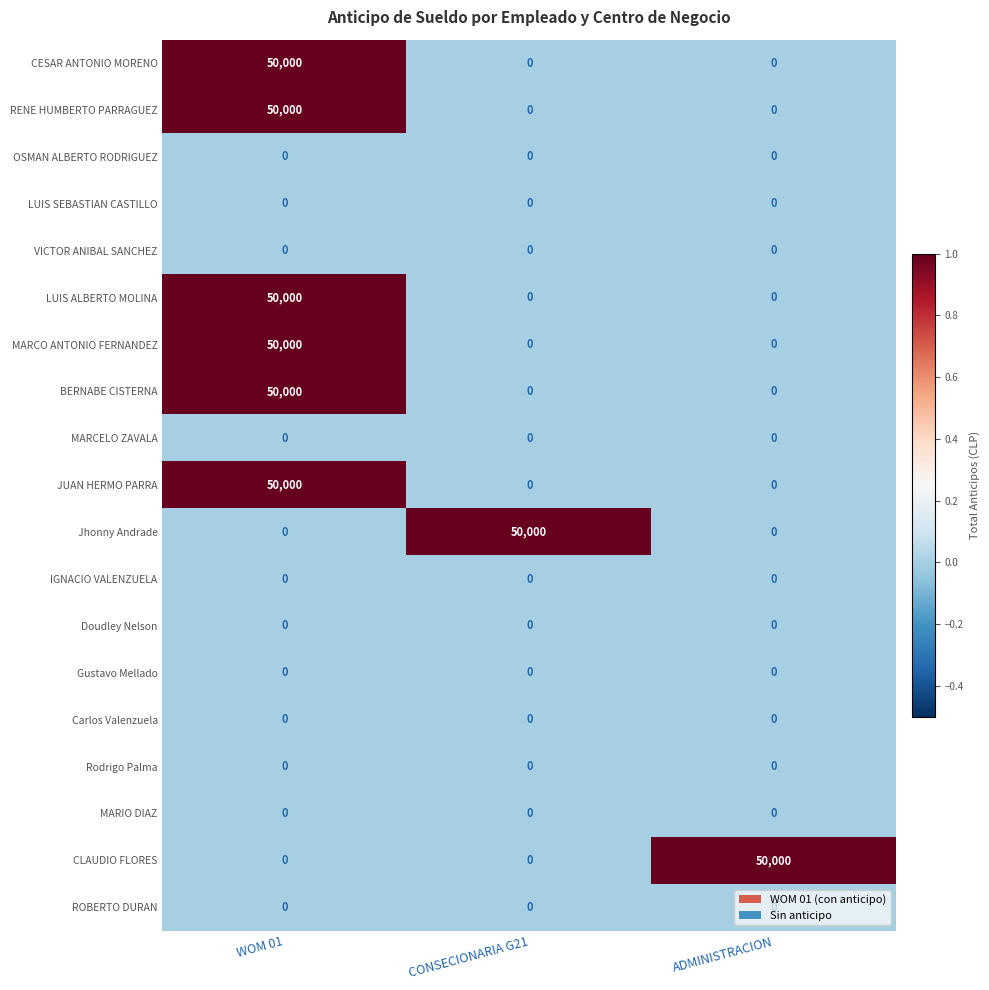

How many categories are shown in the chart?

3